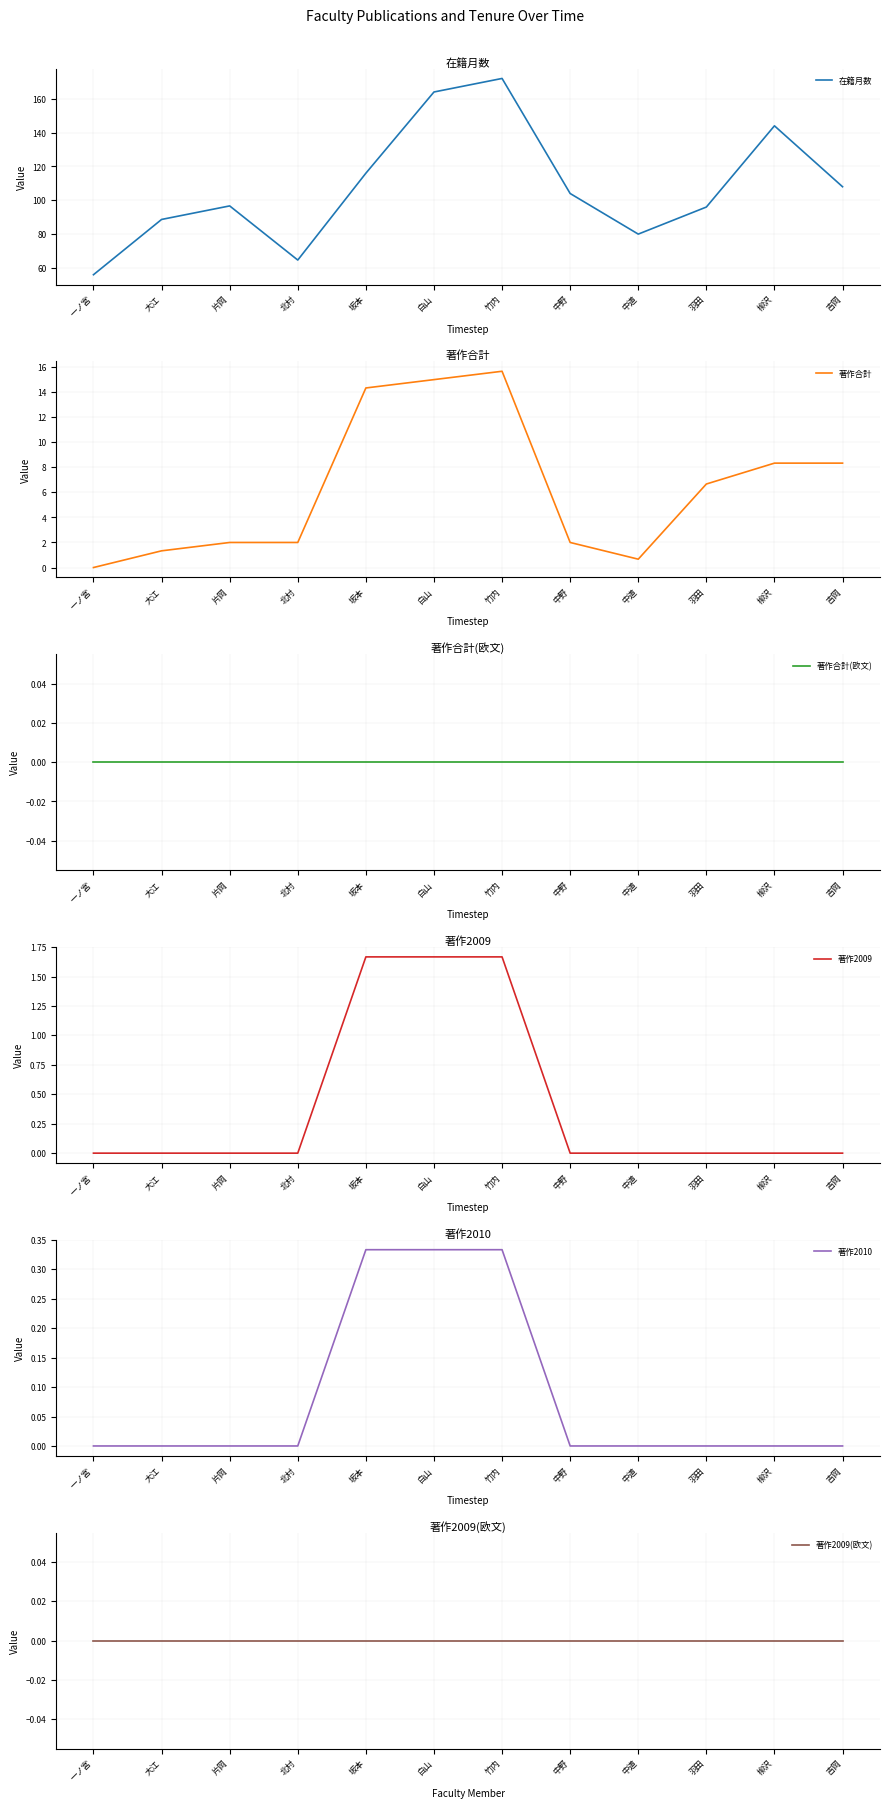

What is the value of the 在籍月数 point at the 7th from the left?

172.0